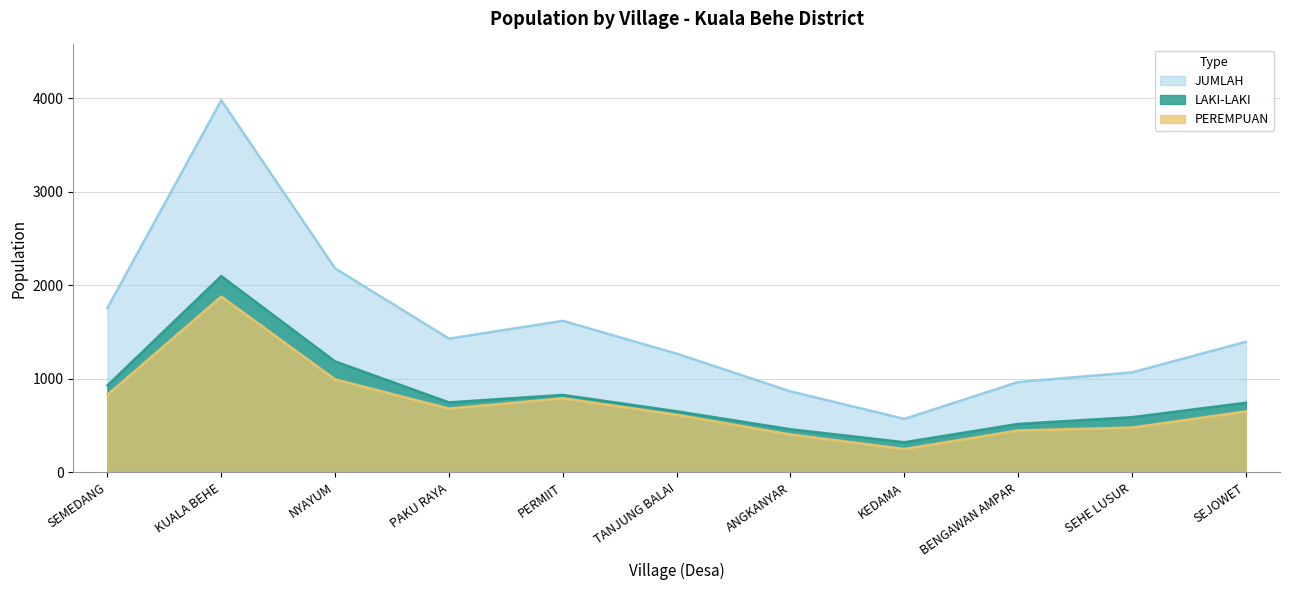

At SEHE LUSUR, list the series in order from largest to smallest.

JUMLAH, LAKI-LAKI, PEREMPUAN